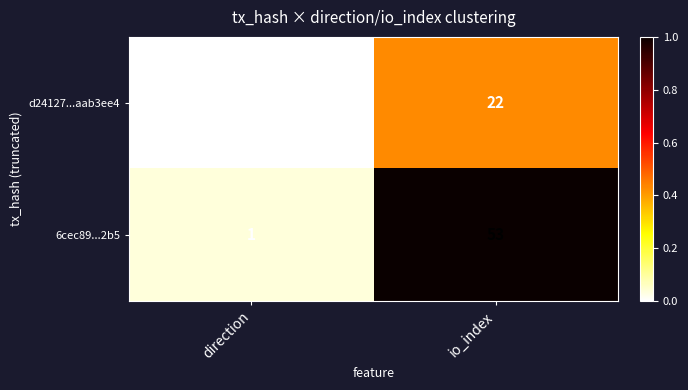

What is the average value of the 6cec89...2b5 series?

27